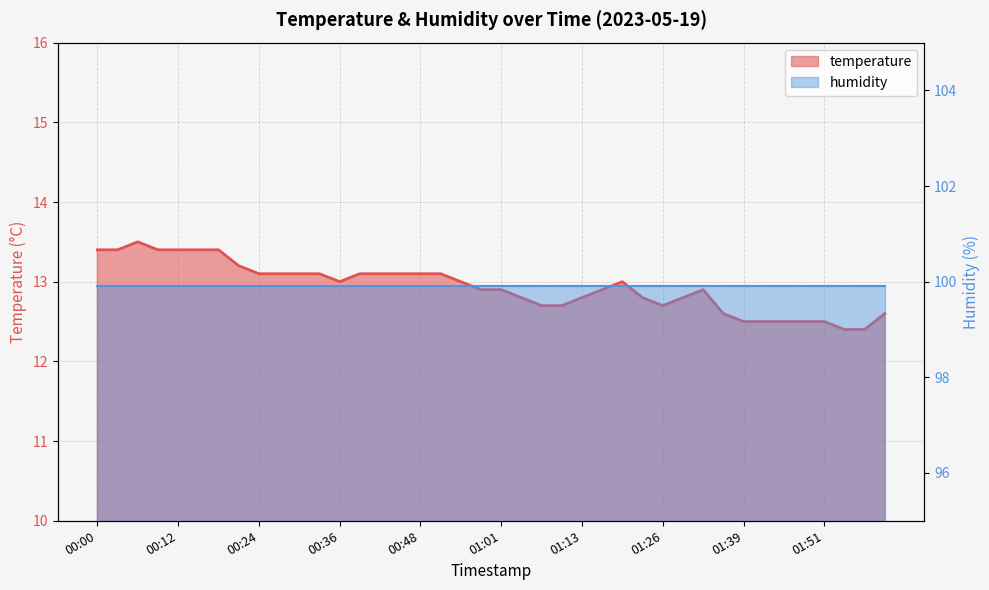

How many values exceed 13?

17